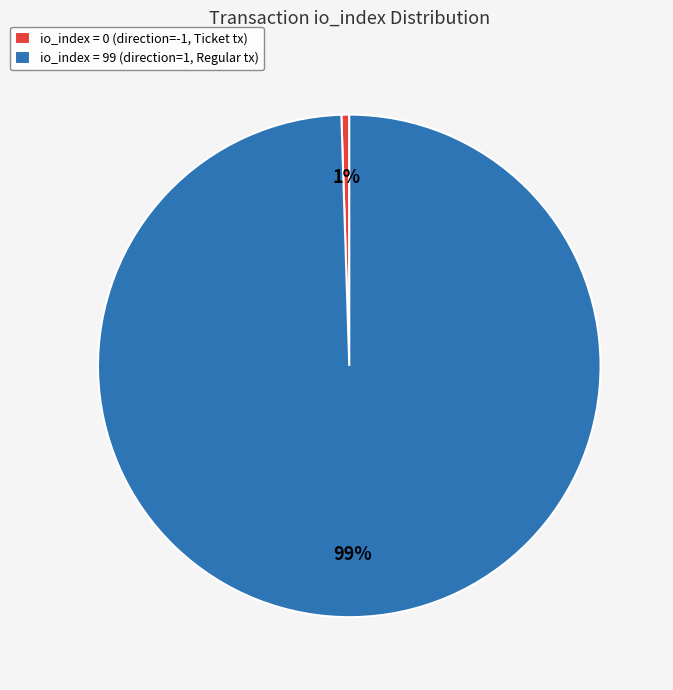

To the nearest percent, what is the combined percentage of io_index = 99 (direction=1, Regular tx) and io_index = 0 (direction=-1, Ticket tx)?

100%